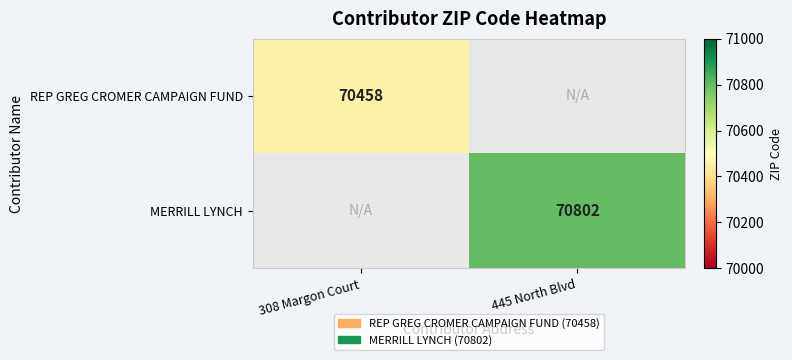

The MERRILL LYNCH series shows 70802 at 445 North Blvd. True or false?

True